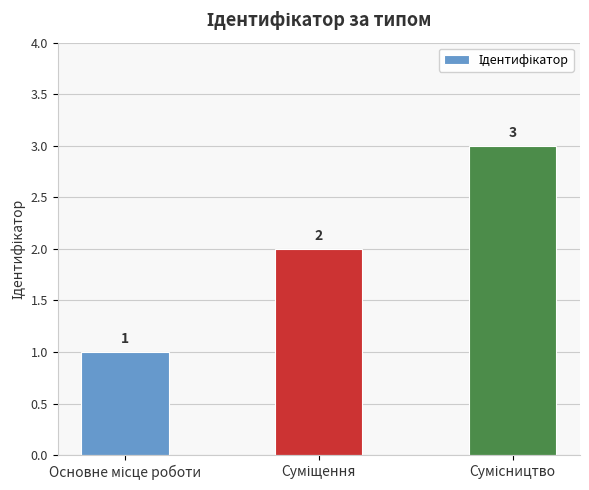

What is the sum of all values?

6